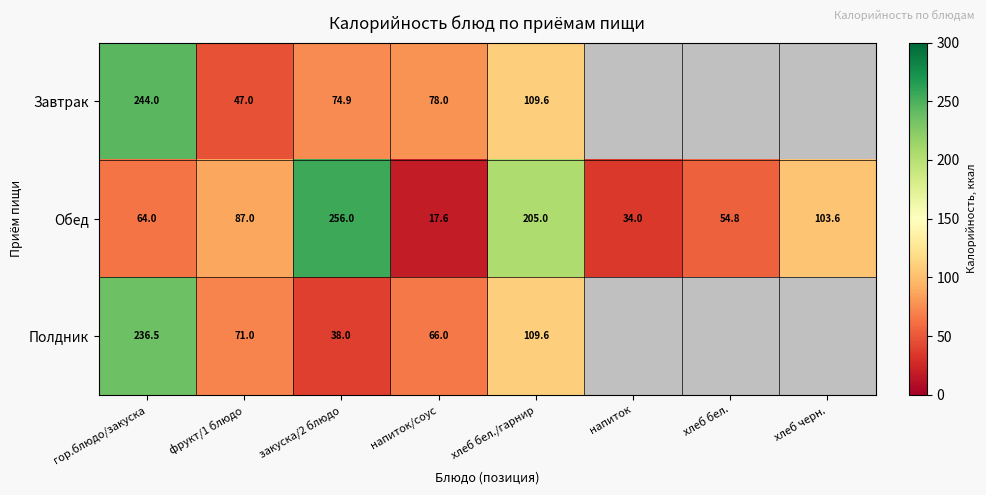

Rank the series at закуска/2 блюдо from highest to lowest value.

Обед, Завтрак, Полдник